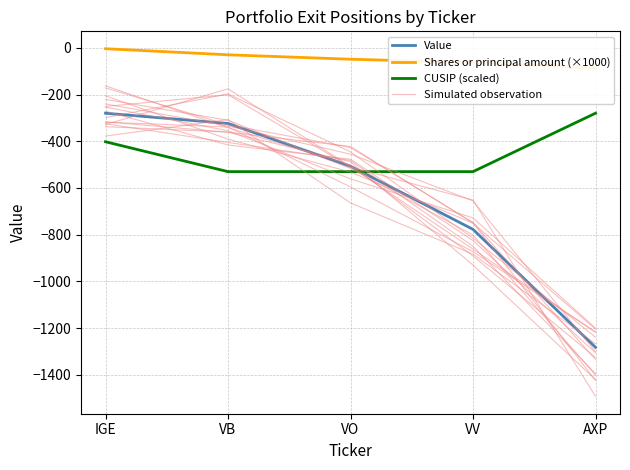

How many lines are shown in the chart?

4